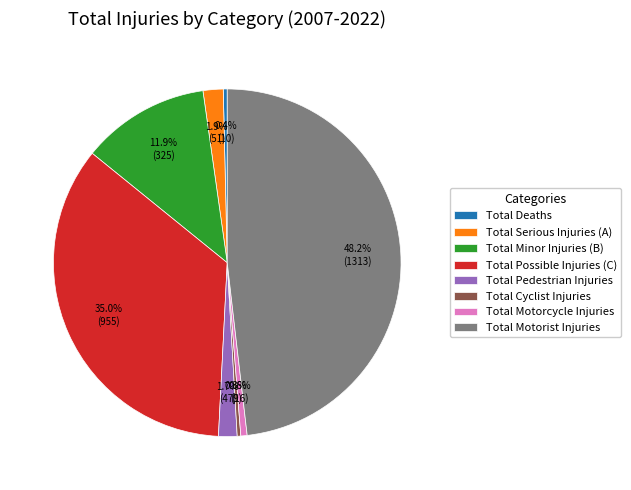

What percentage is the Total Minor Injuries (B) slice, to the nearest percent?

12%